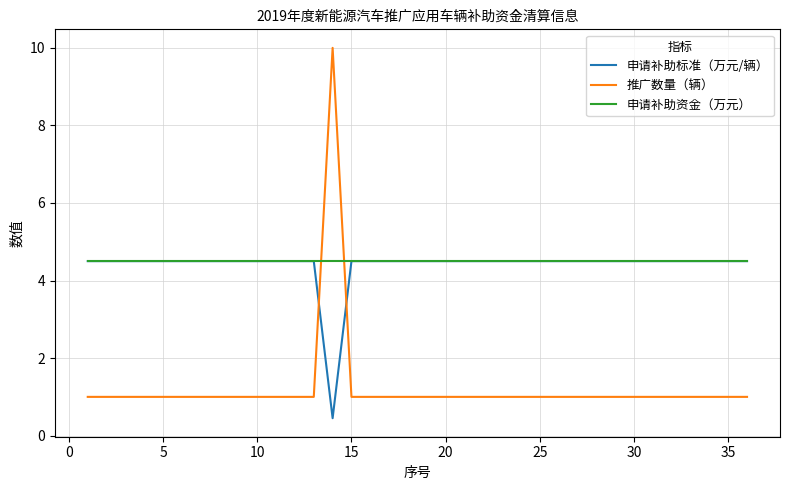

How many times do 推广数量（辆） and 申请补助资金（万元） cross each other?

2